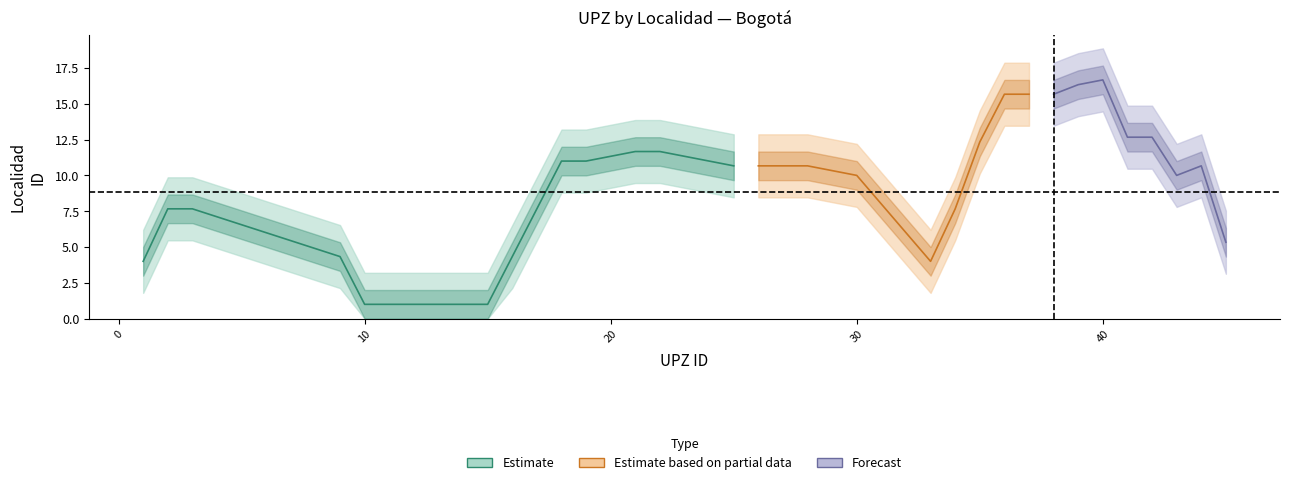

What value does the data have at 10?

1